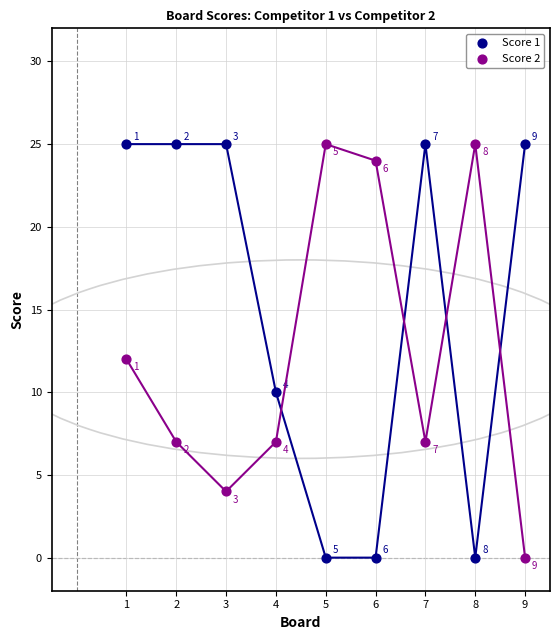

In the Score 1 series, what Y value is closest to 12?

10